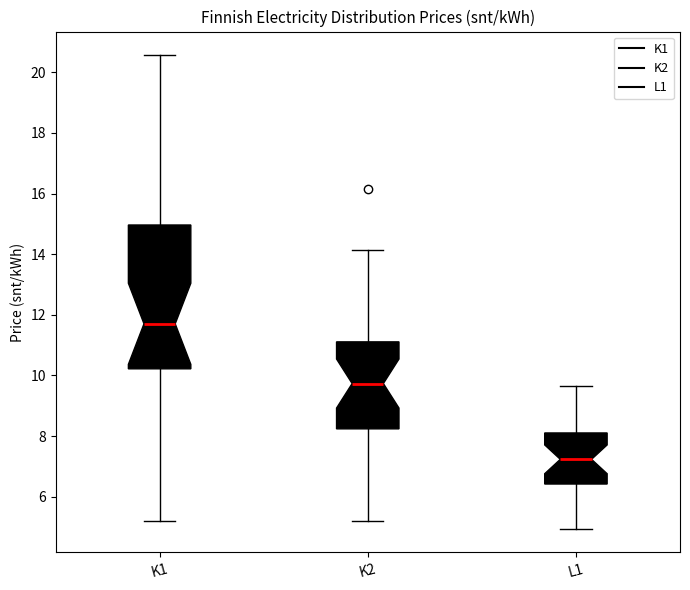

Reading left to right, read every box against the y-axis: the position of its median line, the range the box covers, and the ends of its whiskers. The values are not printed on the chart, so give them approximately, as read against the axis.

K1: median 11.8, box 10.2 to 15.0, whiskers 5.2 to 20.6
K2: median 9.8, box 8.2 to 11.2, whiskers 5.2 to 14.2
L1: median 7.2, box 6.4 to 8.2, whiskers 5.0 to 9.6